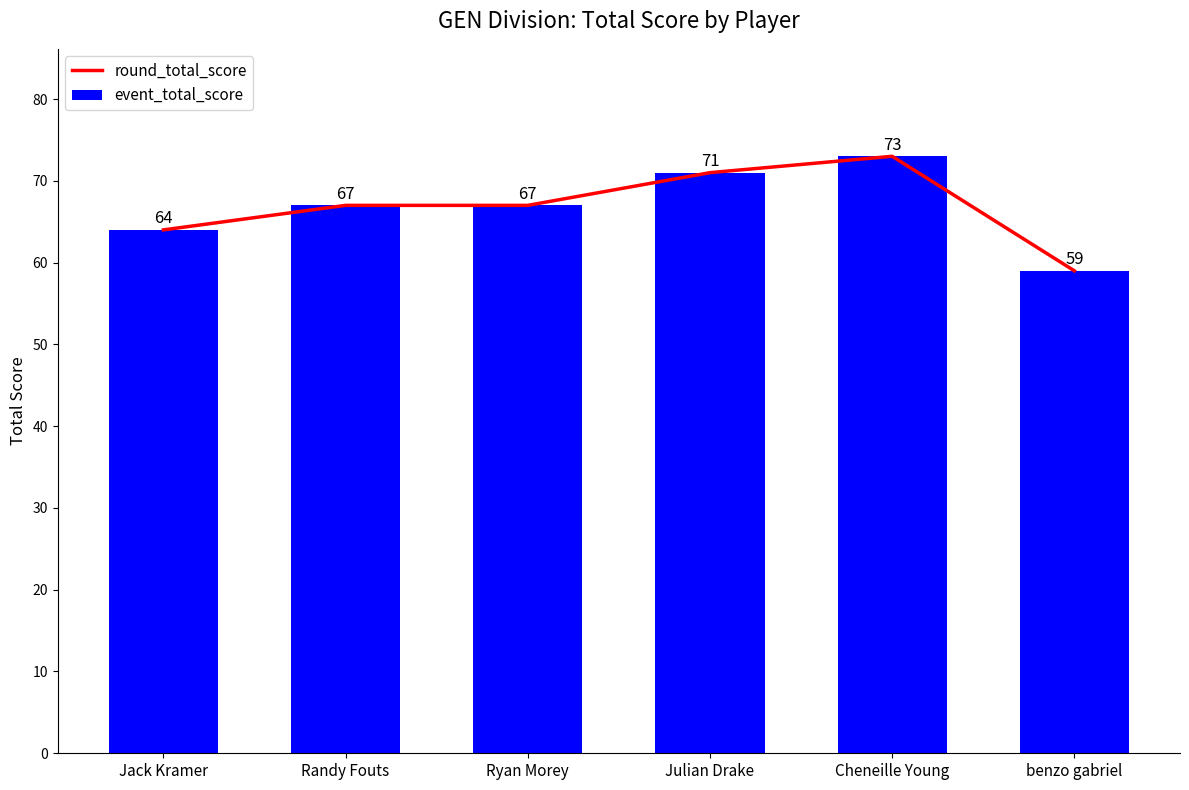

Reading left to right, extract all data points from this chart.

round_total_score: 64	67	67	71	73	59
event_total_score: 64	67	67	71	73	59